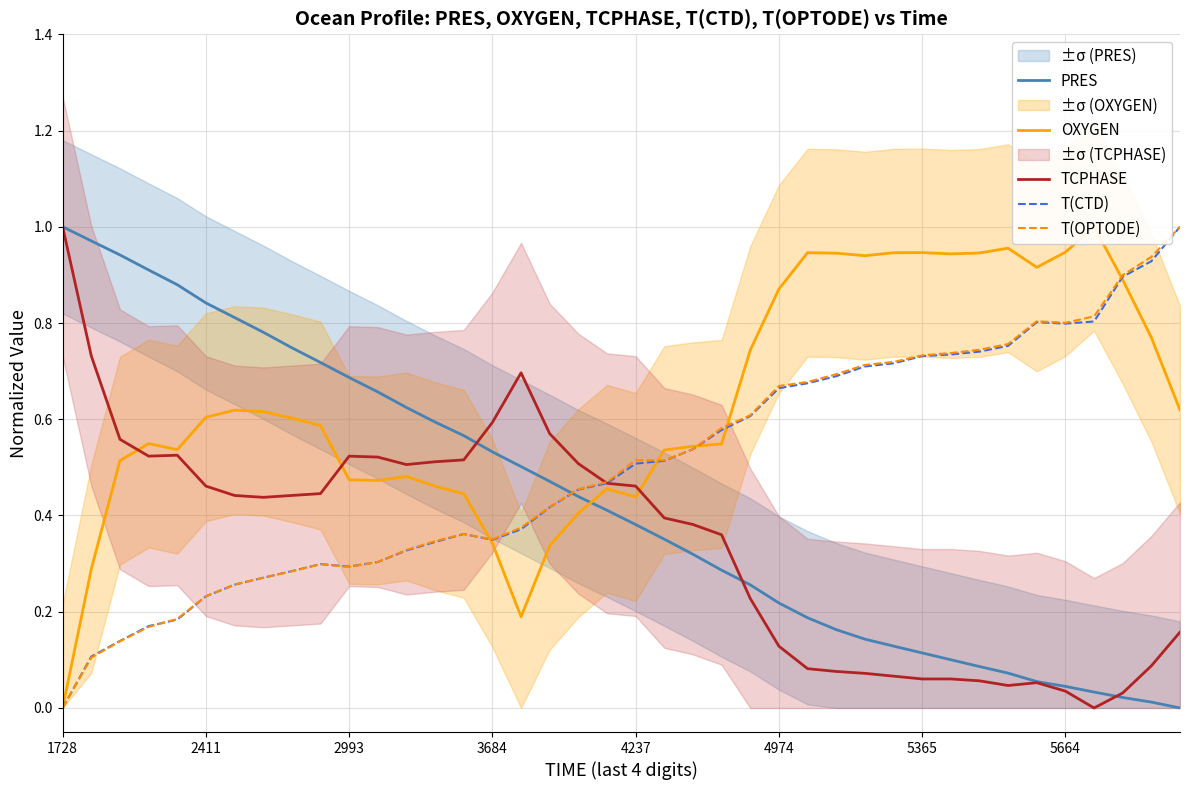

Reading right to left, transcribe all the data shown in this chart.

PRES: 0.0	0.0	0.0	0.0	0.0	0.1	0.1	0.1	0.1	0.1	0.1	0.1	0.2	0.2	0.2	0.3	0.3	0.3	0.4	0.4	0.4	0.4	0.5	0.5	0.5	0.6	0.6	0.6	0.7	0.7	0.7	0.7	0.8	0.8	0.8	0.9	0.9	0.9	1.0	1.0
OXYGEN: 0.6	0.8	0.9	1.0	0.9	0.9	1.0	0.9	0.9	0.9	0.9	0.9	0.9	0.9	0.9	0.7	0.5	0.5	0.5	0.4	0.5	0.4	0.3	0.2	0.3	0.4	0.5	0.5	0.5	0.5	0.6	0.6	0.6	0.6	0.6	0.5	0.5	0.5	0.3	0.0
TCPHASE: 0.2	0.1	0.0	0.0	0.0	0.1	0.0	0.1	0.1	0.1	0.1	0.1	0.1	0.1	0.1	0.2	0.4	0.4	0.4	0.5	0.5	0.5	0.6	0.7	0.6	0.5	0.5	0.5	0.5	0.5	0.4	0.4	0.4	0.4	0.5	0.5	0.5	0.6	0.7	1.0
T(CTD): 1.0	0.9	0.9	0.8	0.8	0.8	0.8	0.7	0.7	0.7	0.7	0.7	0.7	0.7	0.7	0.6	0.6	0.5	0.5	0.5	0.5	0.5	0.4	0.4	0.3	0.4	0.3	0.3	0.3	0.3	0.3	0.3	0.3	0.3	0.2	0.2	0.2	0.1	0.1	0.0
T(OPTODE): 1.0	0.9	0.9	0.8	0.8	0.8	0.8	0.7	0.7	0.7	0.7	0.7	0.7	0.7	0.7	0.6	0.6	0.5	0.5	0.5	0.5	0.5	0.4	0.4	0.4	0.4	0.3	0.3	0.3	0.3	0.3	0.3	0.3	0.3	0.2	0.2	0.2	0.1	0.1	0.0